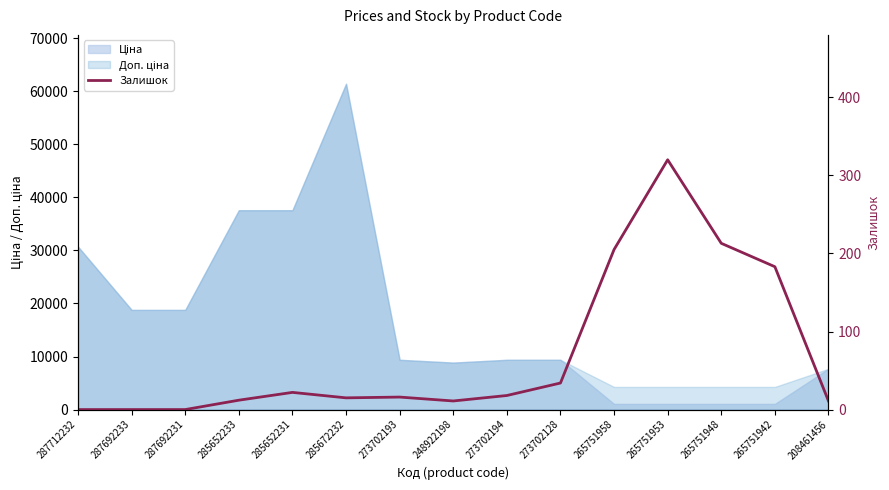

Read the value at 273702193.

16